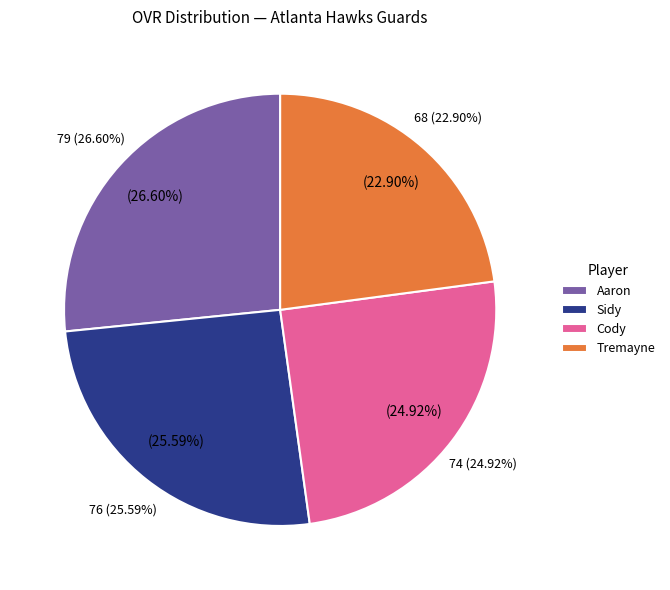

To the nearest percent, what is the difference between the largest and smallest slice percentages?

4%